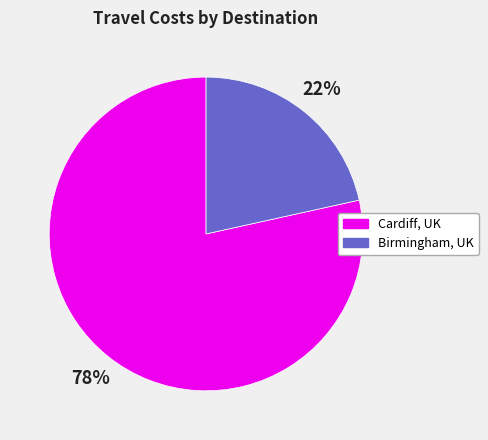

To the nearest percent, what portion does Cardiff, UK represent?

78%